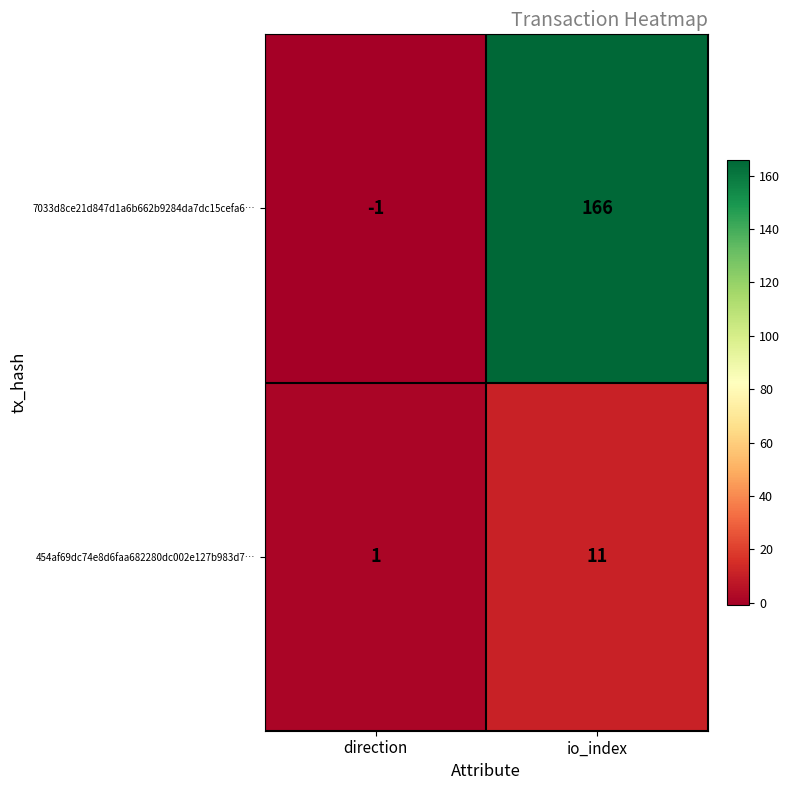

Which series has the largest total across all categories?

7033d8ce21d847d1a6b662b9284da7dc15cefa6…